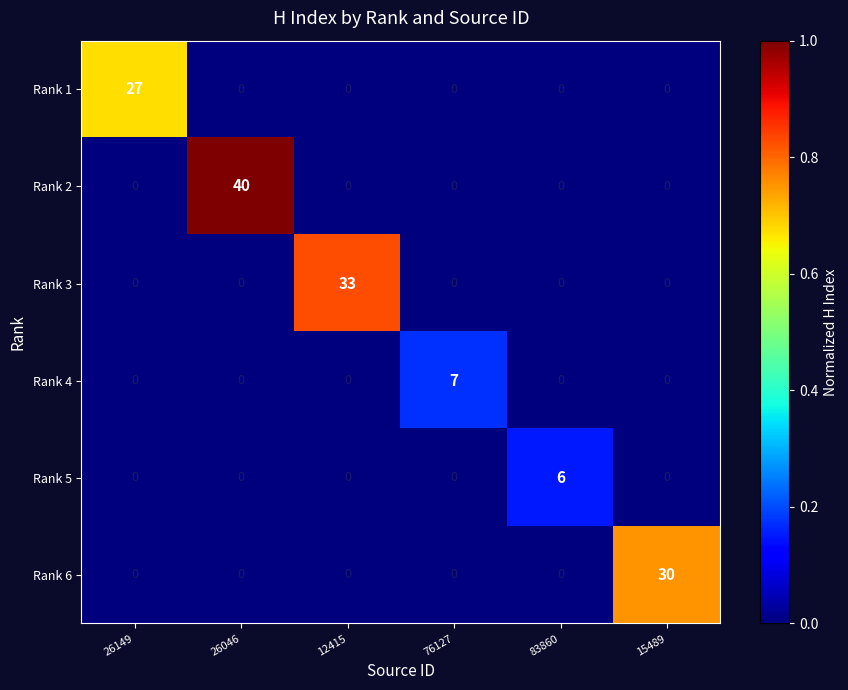

At which label does Rank 3 reach its peak?

12415